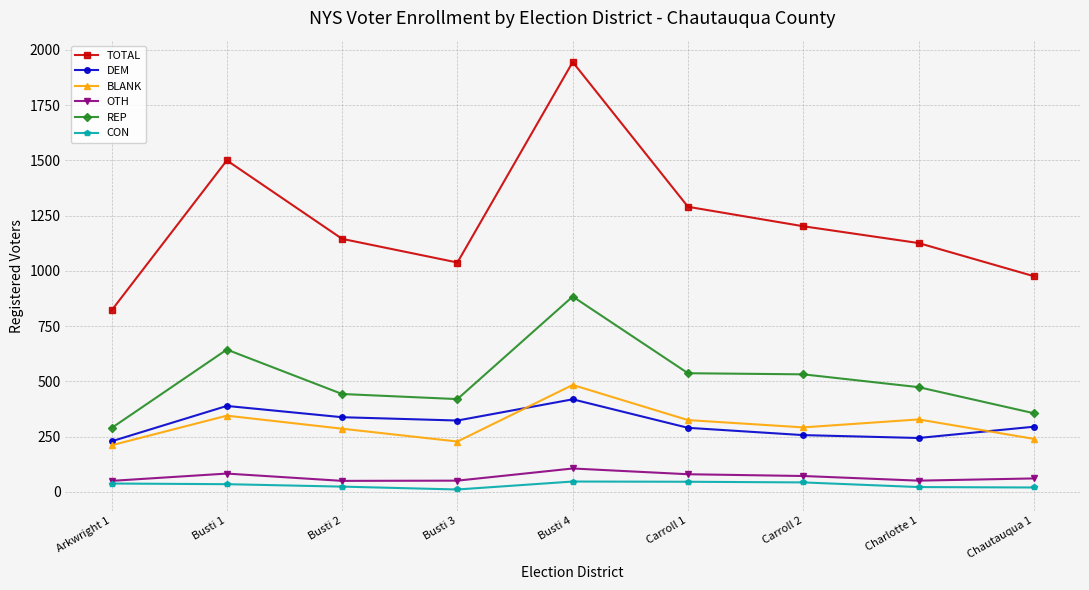

At which category is the sum across all series the highest?

Busti 4